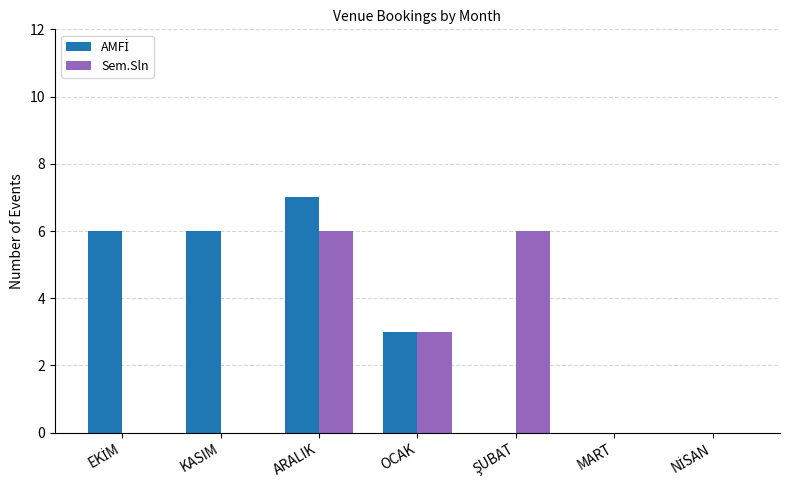

Are the bars horizontal?

No